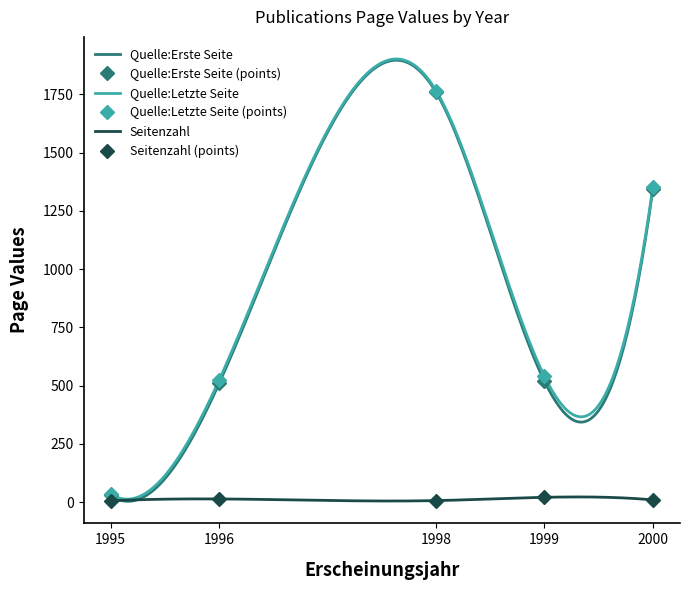

List the series in order of their peak value, lowest first.

Seitenzahl, Quelle:Erste Seite, Quelle:Letzte Seite